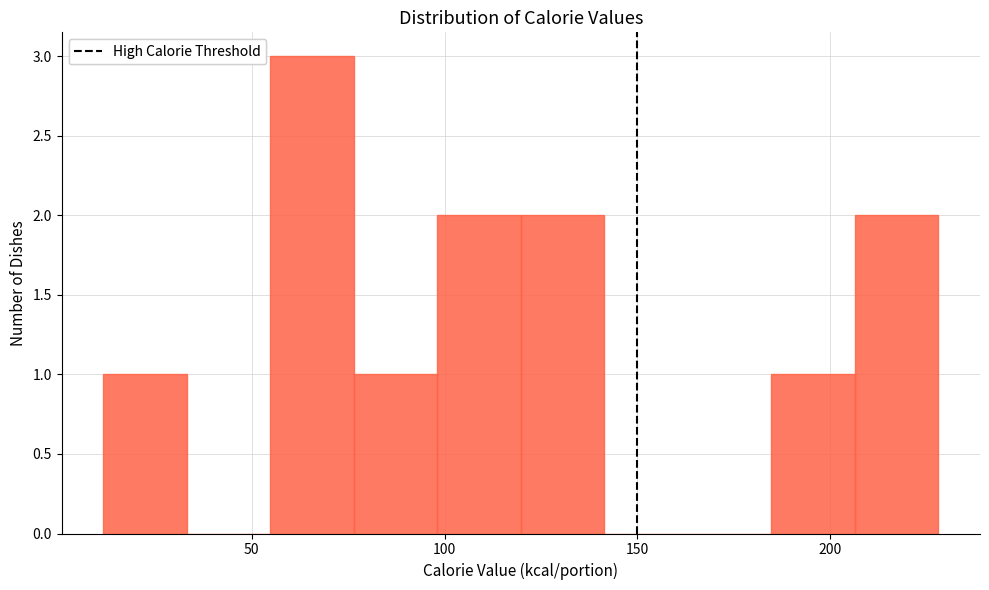

How tall is the bar that spans 10 to 35 on the x-axis? Neither the bar edges nor the heights are printed on the chart, so give them approximately, as read against the axes.

1